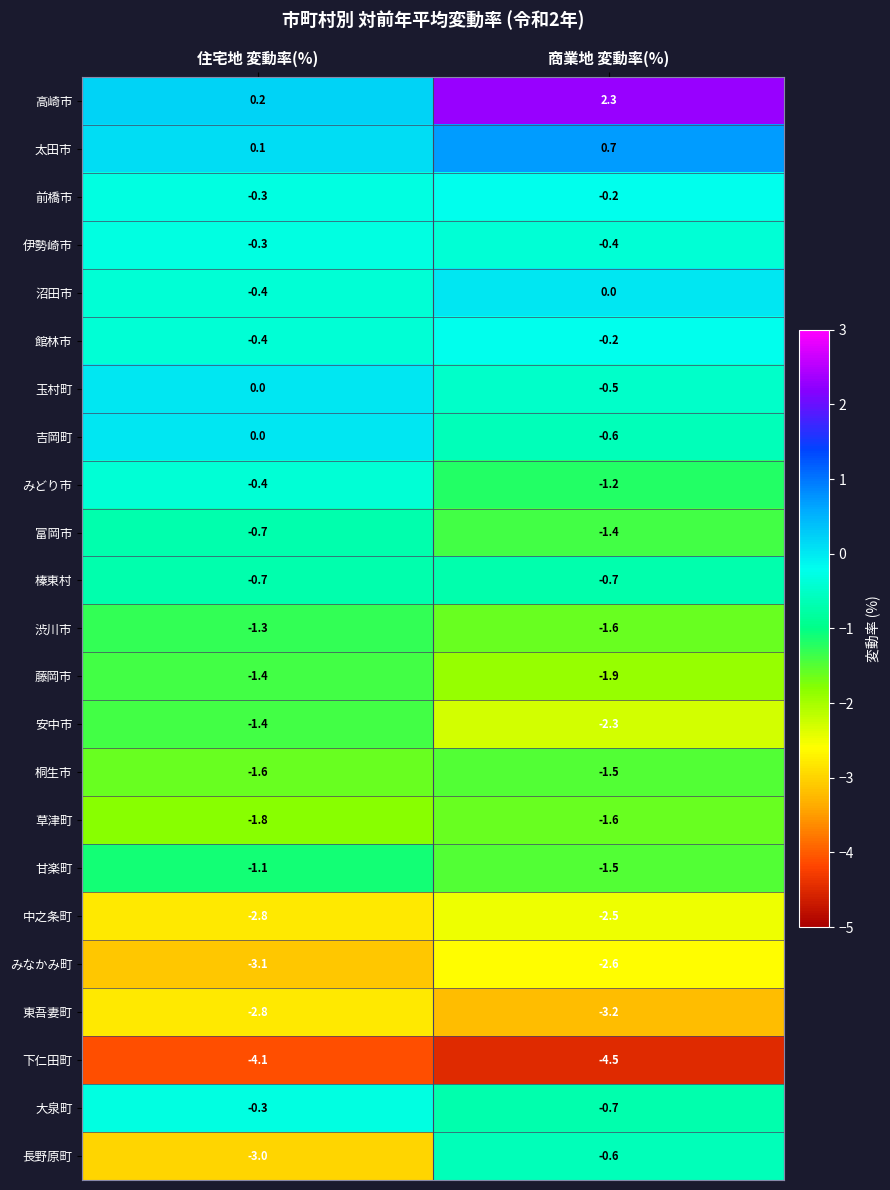

At how many categories does at least one series exceed 0?

2